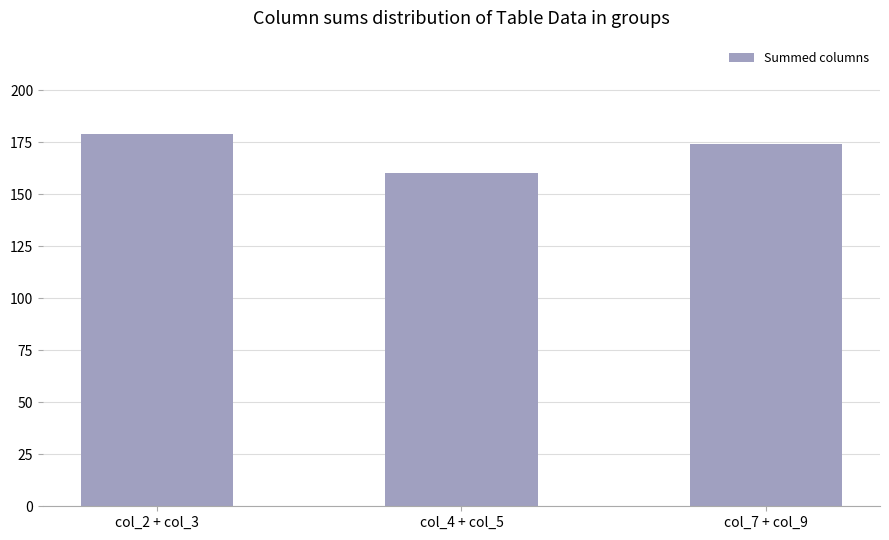

What value does the data have at col_2 + col_3?

179